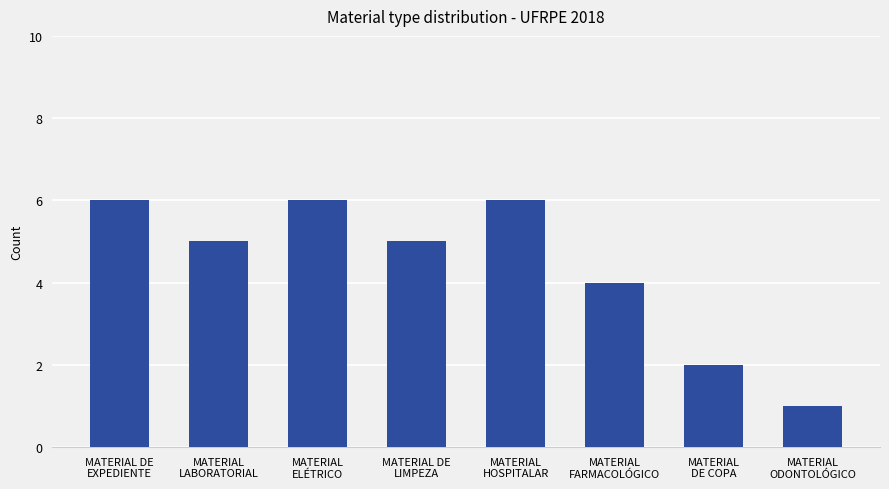

Reading left to right, transcribe all the data shown in this chart.

MATERIAL DE
EXPEDIENTE=6	MATERIAL
LABORATORIAL=5	MATERIAL
ELÉTRICO=6	MATERIAL DE
LIMPEZA=5	MATERIAL
HOSPITALAR=6	MATERIAL
FARMACOLÓGICO=4	MATERIAL
DE COPA=2	MATERIAL
ODONTOLÓGICO=1